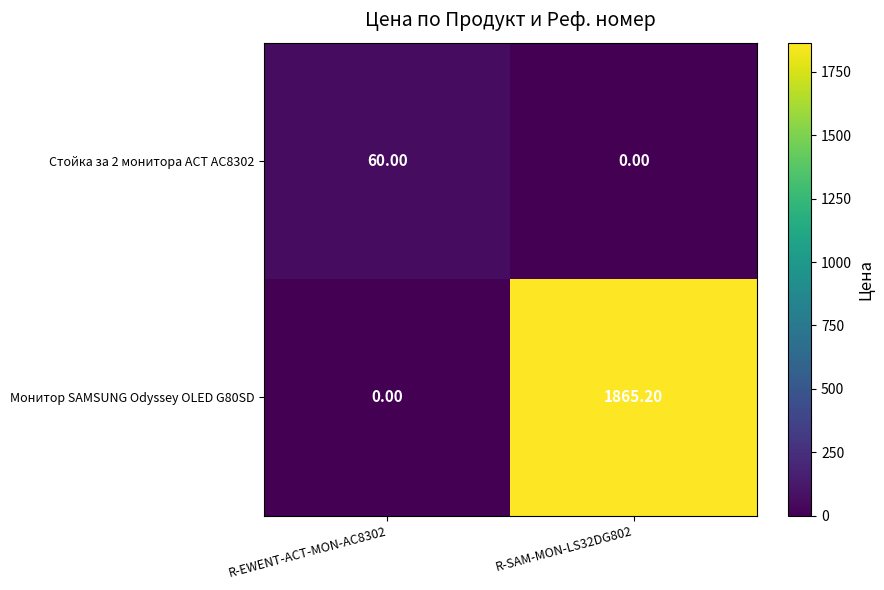

At R-EWENT-ACT-MON-AC8302, list the series in order from smallest to largest.

Монитор SAMSUNG Odyssey OLED G80SD, Стойка за 2 мониторa ACT AC8302